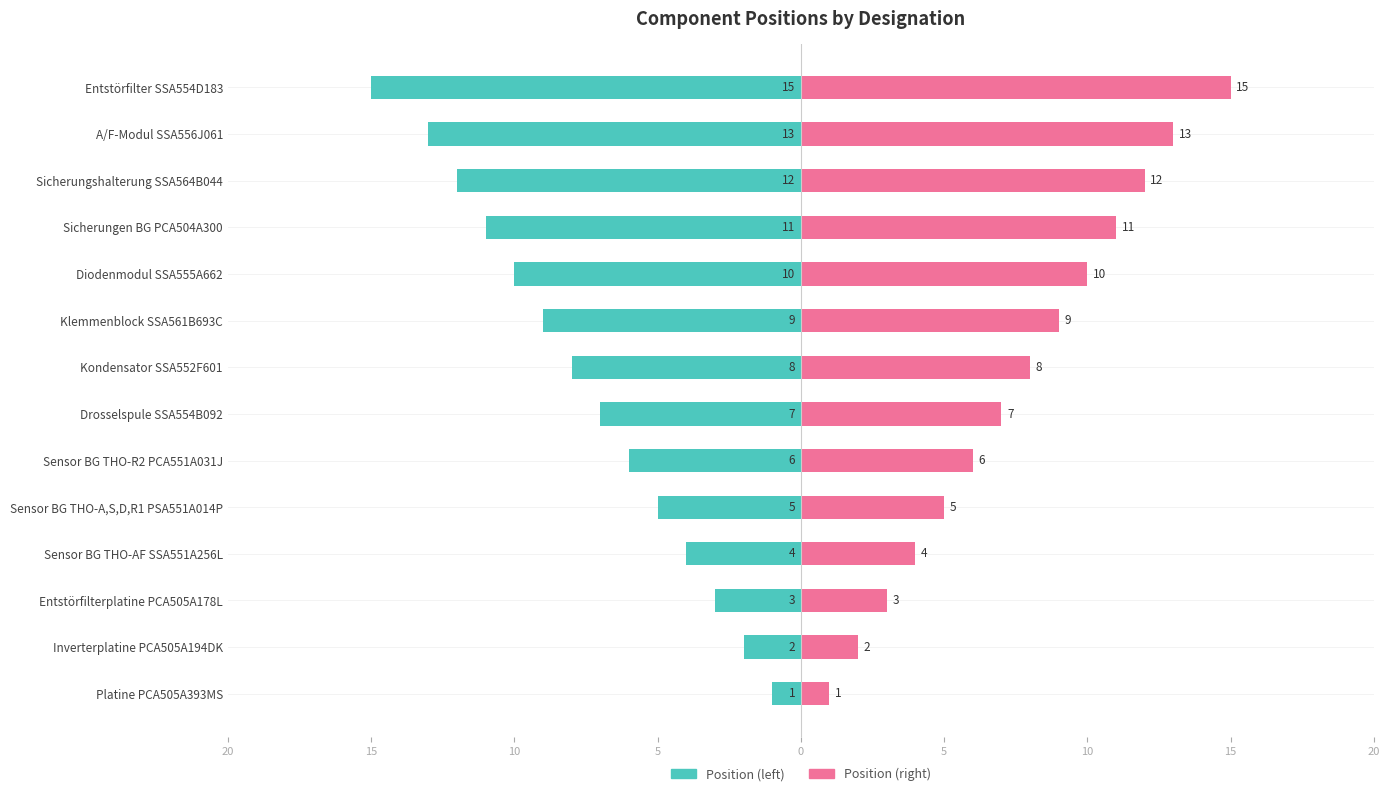

How many bars are there in total?

28